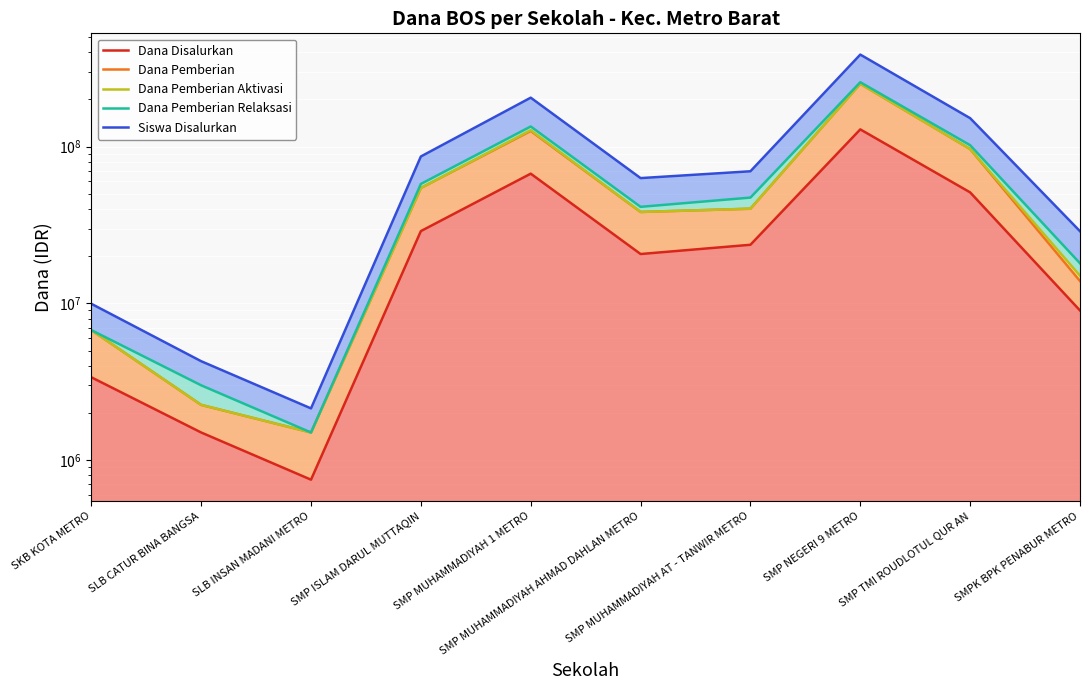

True or false: Siswa Disalurkan and Dana Pemberian intersect in this chart.

False